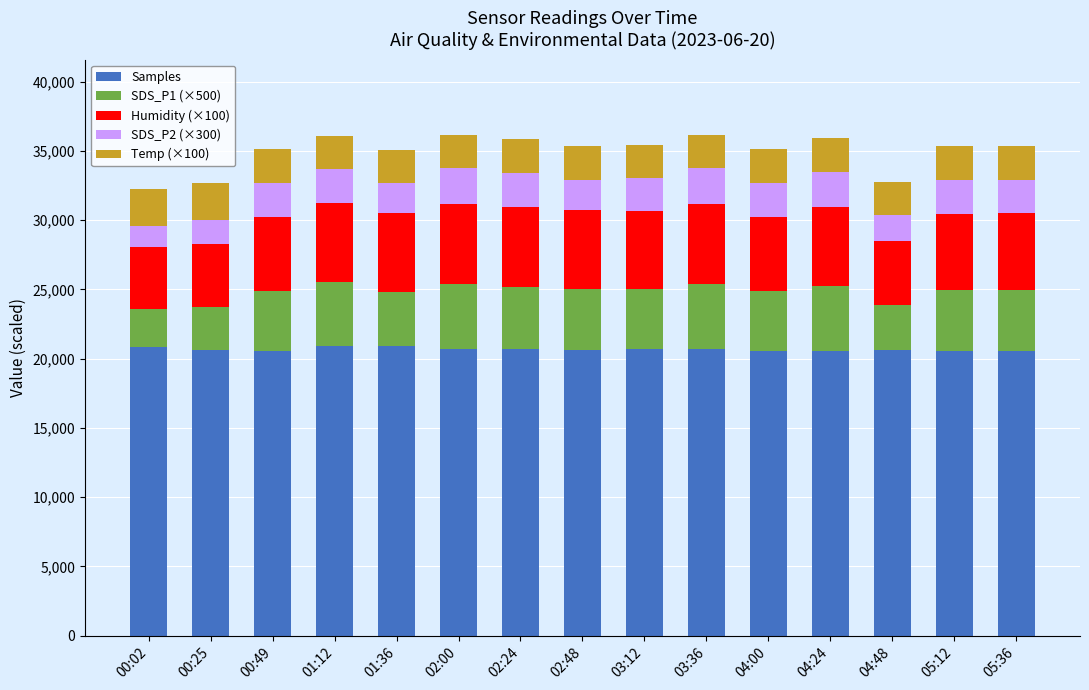

What are all the series names shown in the legend?

Samples, SDS_P1 (×500), Humidity (×100), SDS_P2 (×300), Temp (×100)